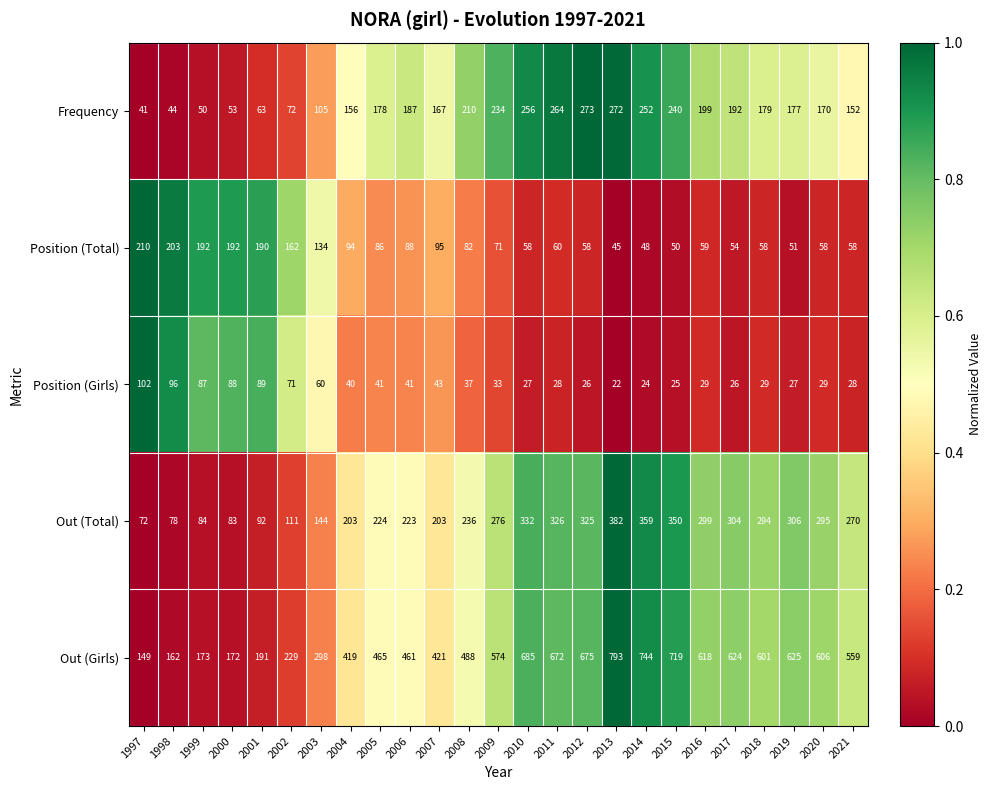

What is the total value across all series at 2008?

1053